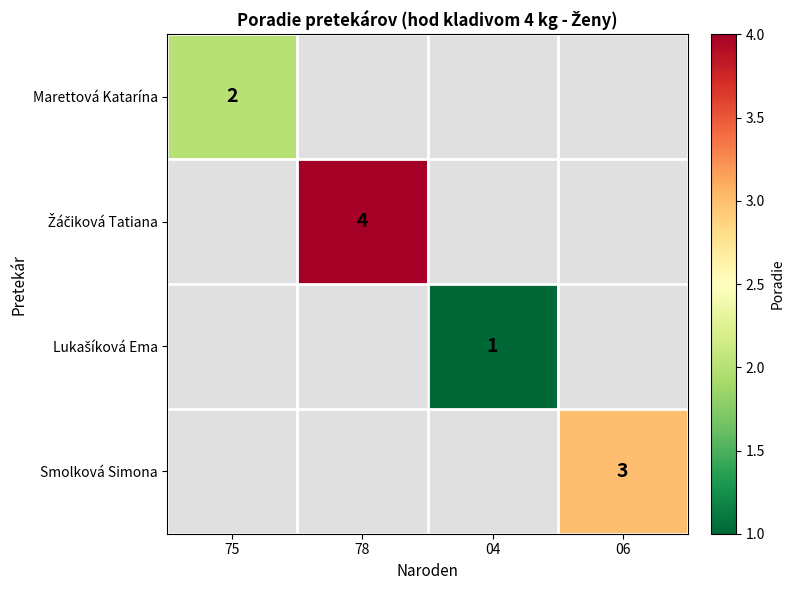

Is it true that Smolková Simona equals 3 at 06?

True